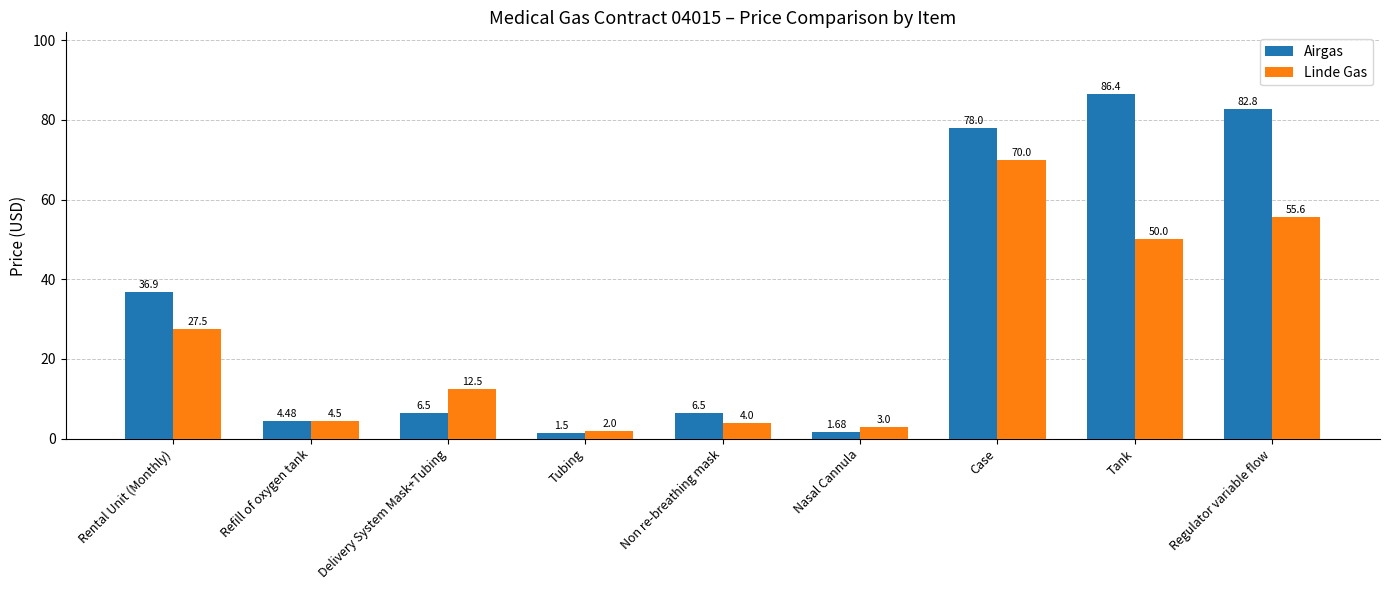

Rank the series by their average value, from highest to lowest.

Airgas, Linde Gas